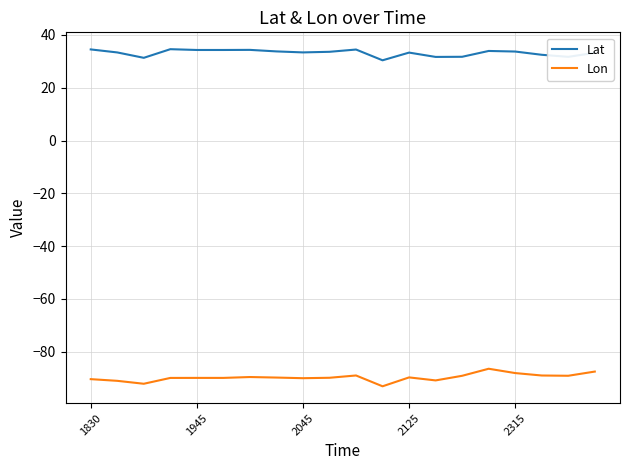

What is the lowest value of the Lat series?

30.4